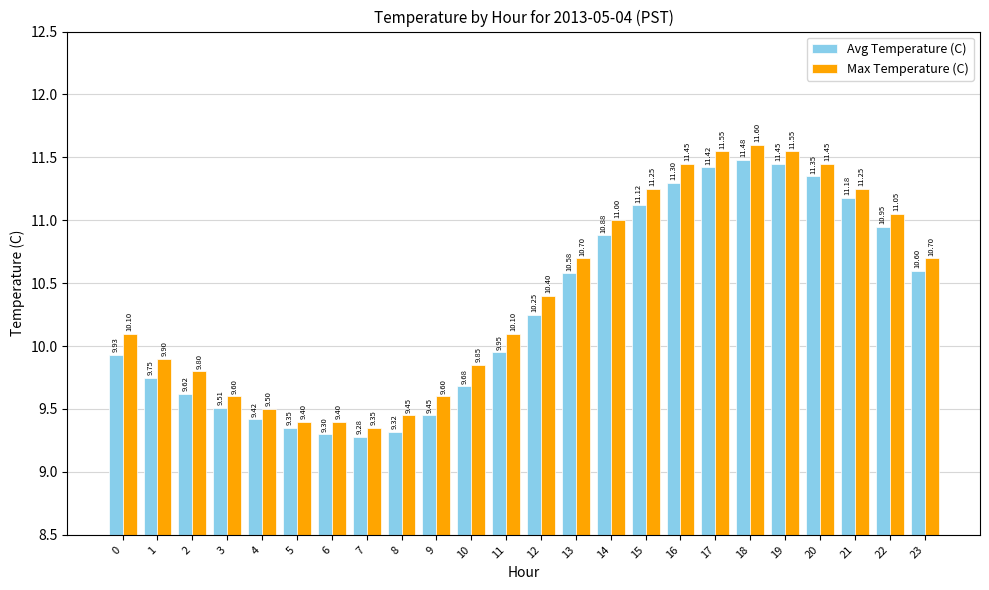

Which category has the lowest value in the Max Temperature (C) series?

7